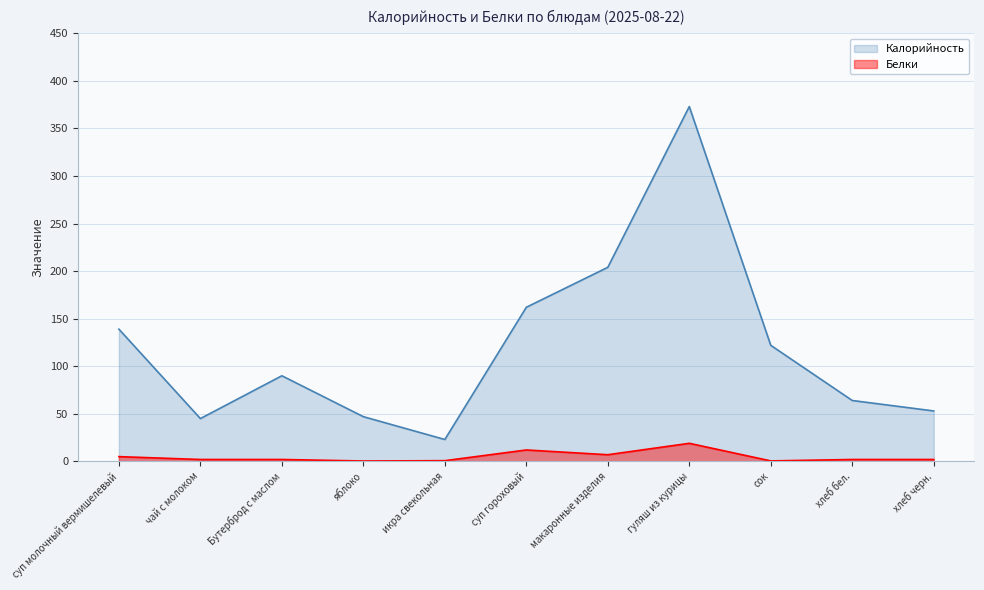

True or false: Белки and Калорийность cross at least once.

False